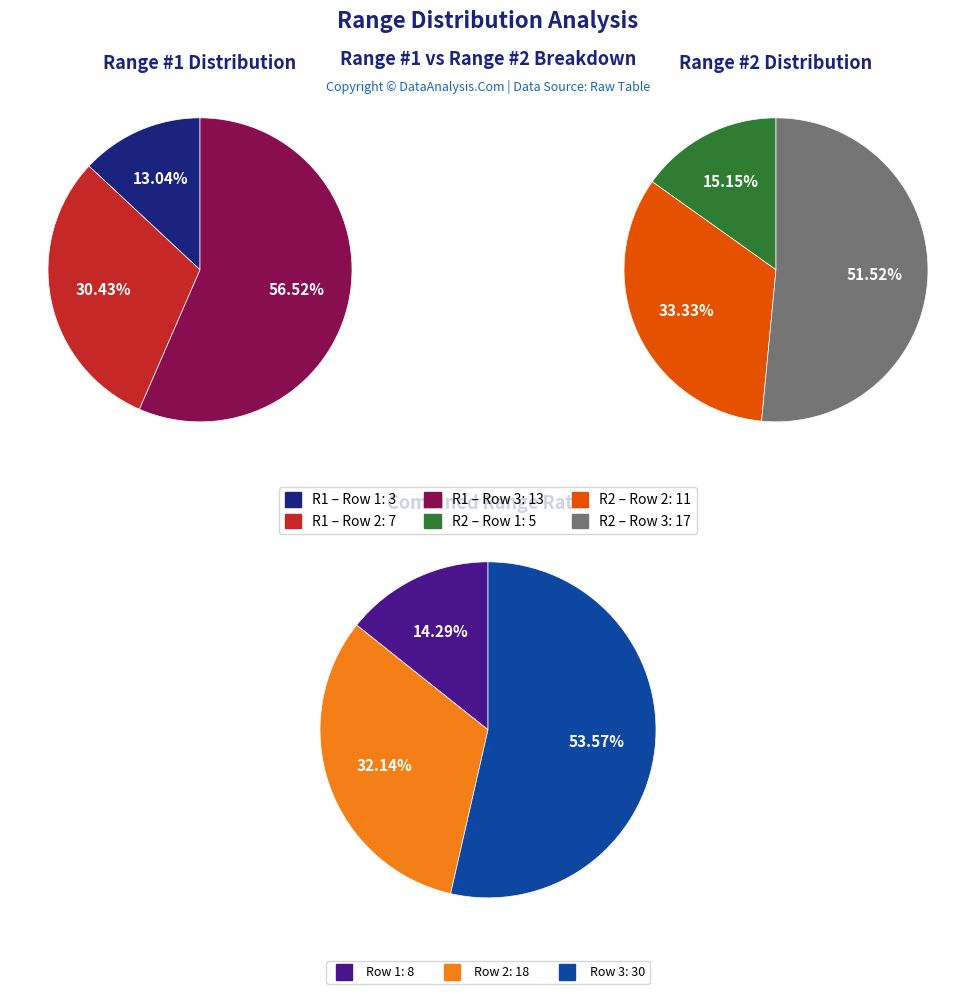

Count the number of slices in the pie.

3